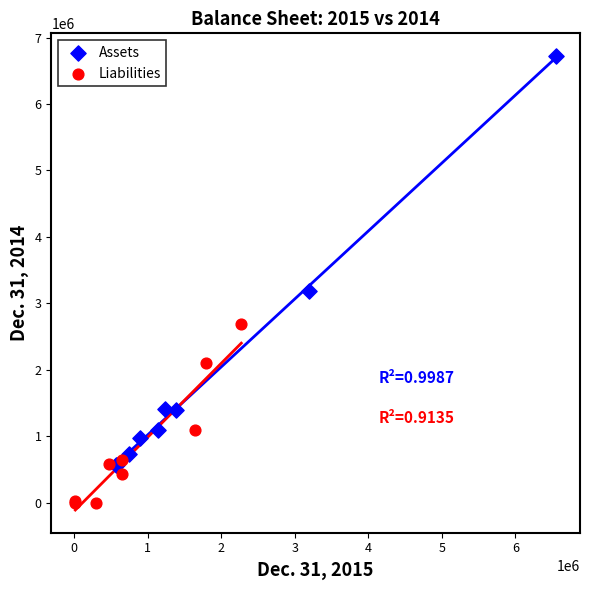

Which series reaches the maximum Y coordinate?

Assets